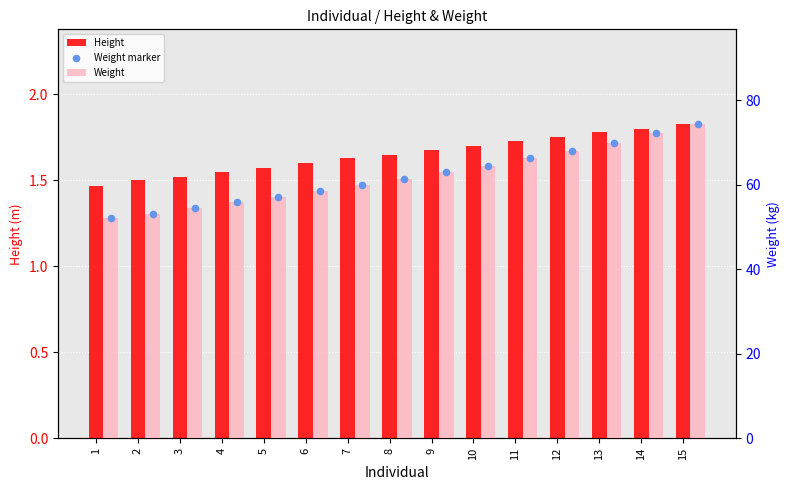

Which series reaches the minimum Y coordinate?

Height